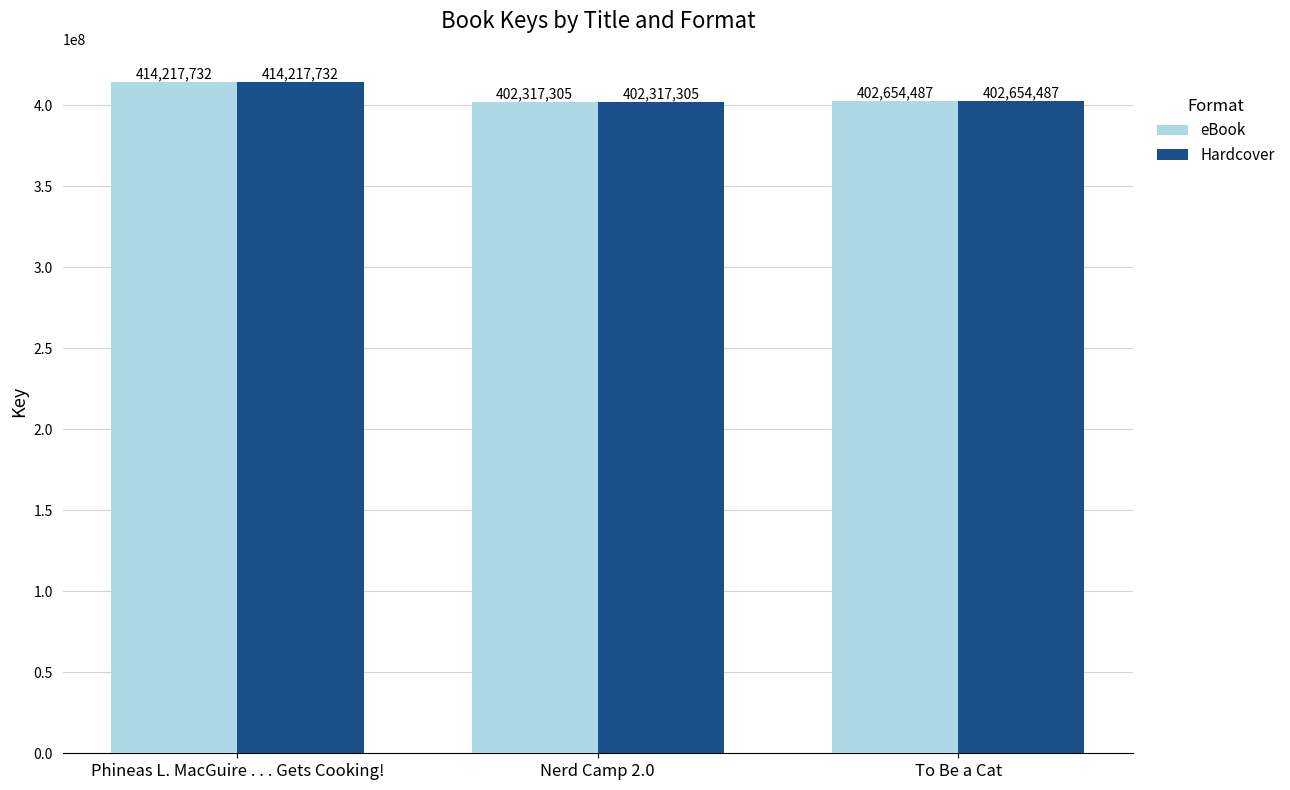

The value of eBook at Phineas L. MacGuire . . . Gets Cooking! is 622703369. True or false?

False